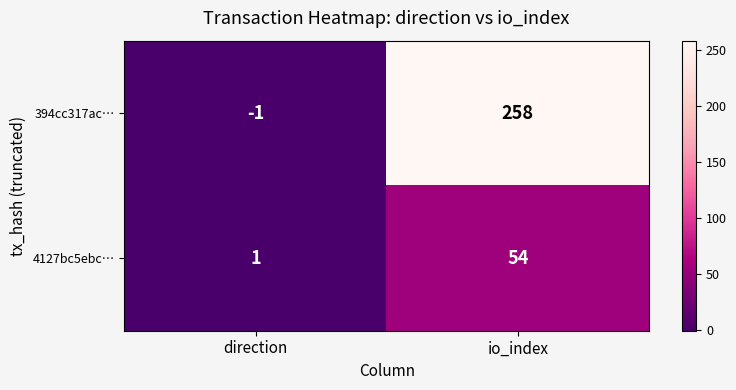

Count the number of data series in this chart.

2